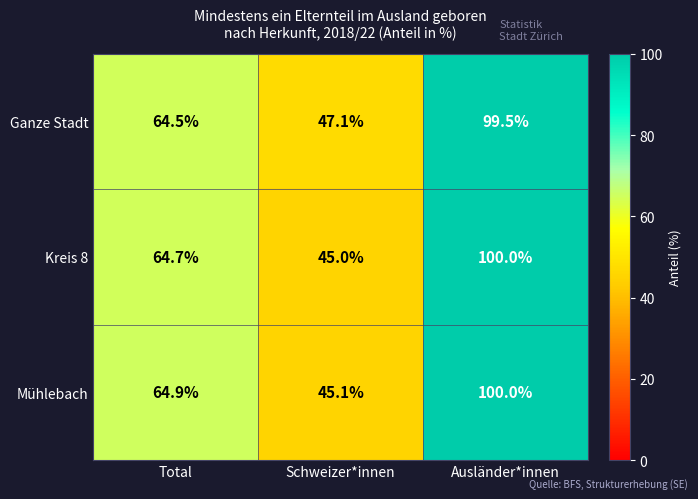

How many values in the Mühlebach series exceed 64?

2